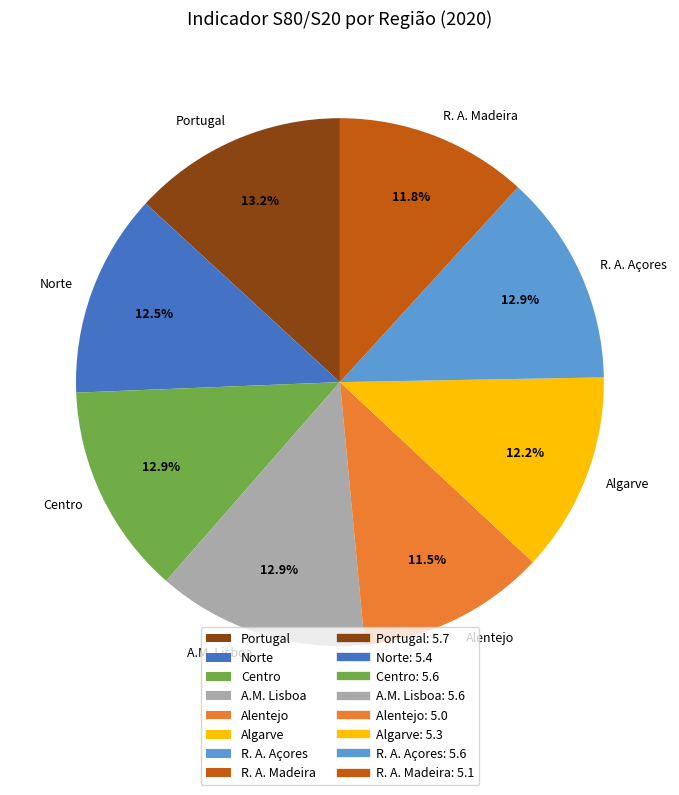

Combined, what portion of the pie is Portugal and A.M. Lisboa?

26.1%